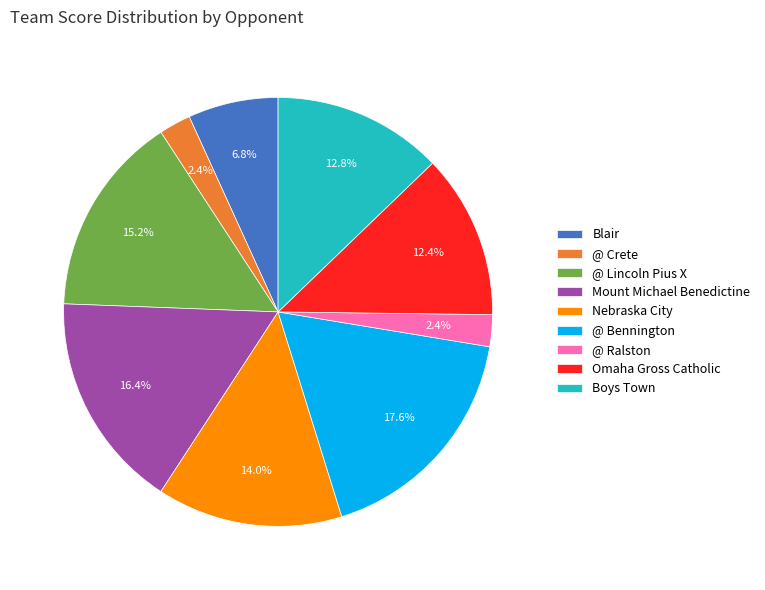

Which slice is the largest?

@ Bennington